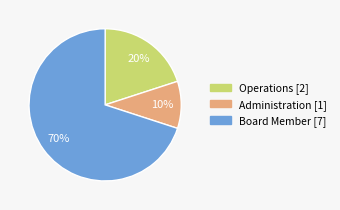

Which has a higher value, Operations or Administration?

Operations